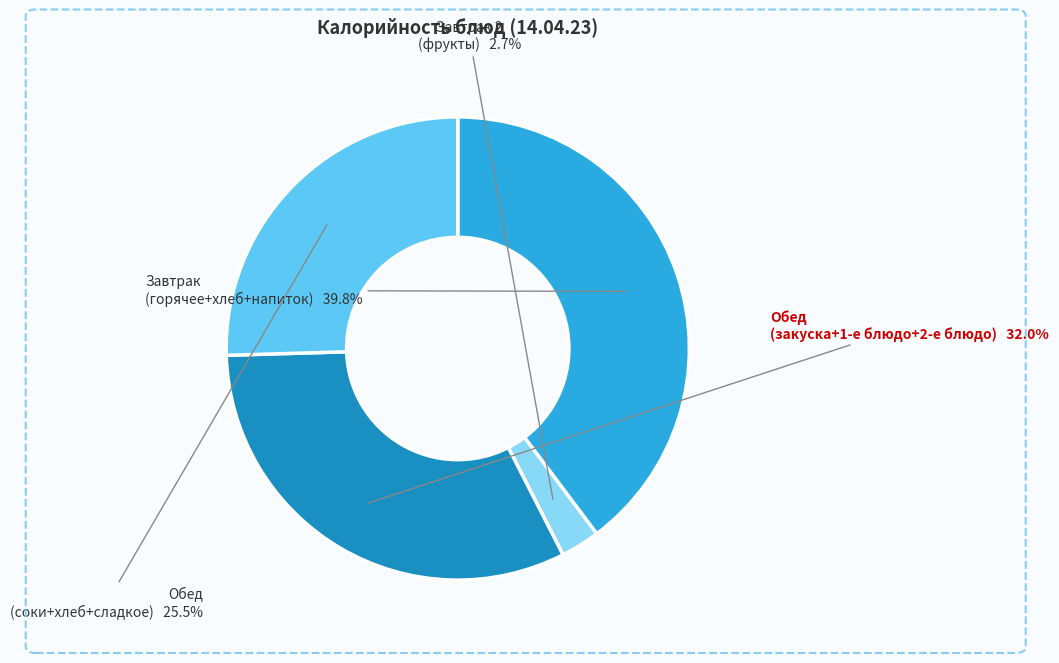

How many segments does this pie chart have?

4